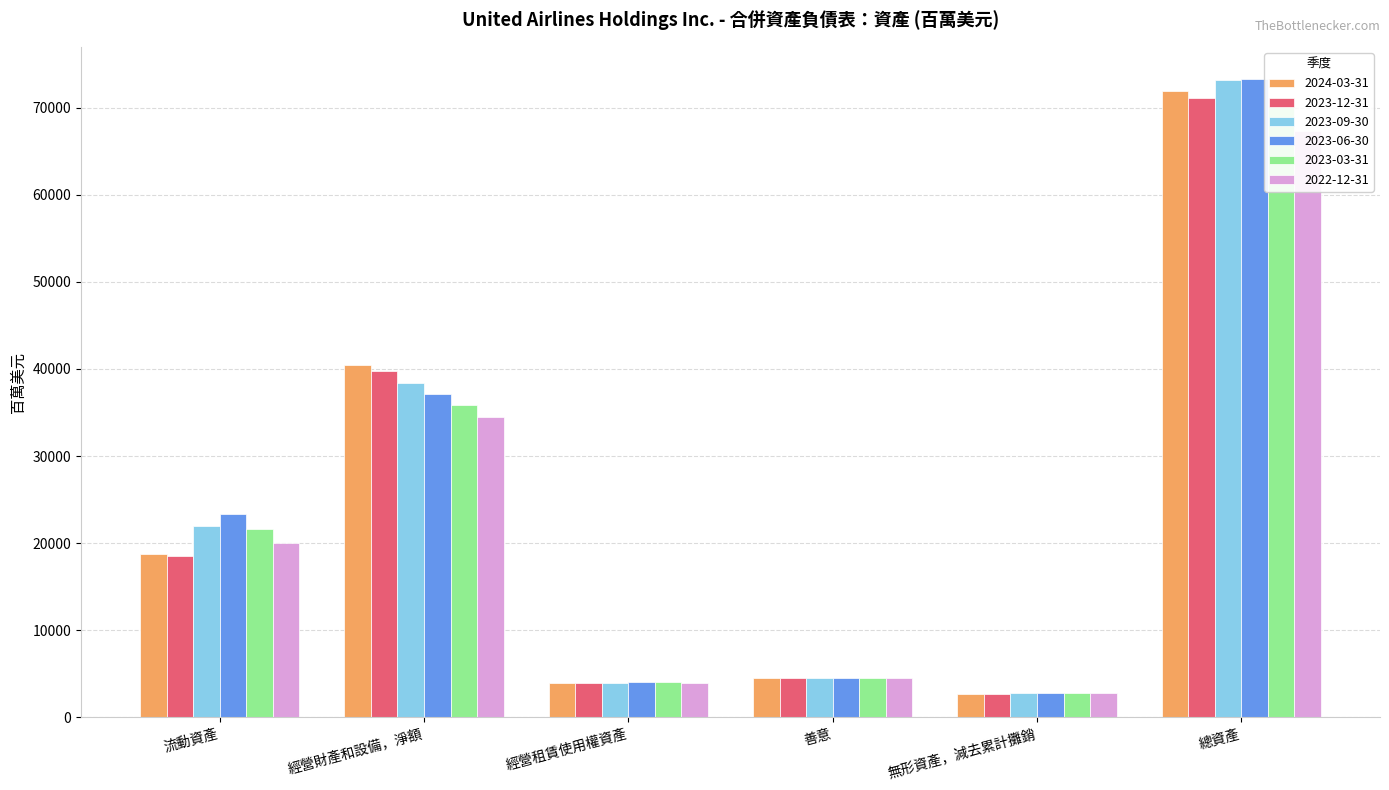

Does the chart contain any negative values?

No